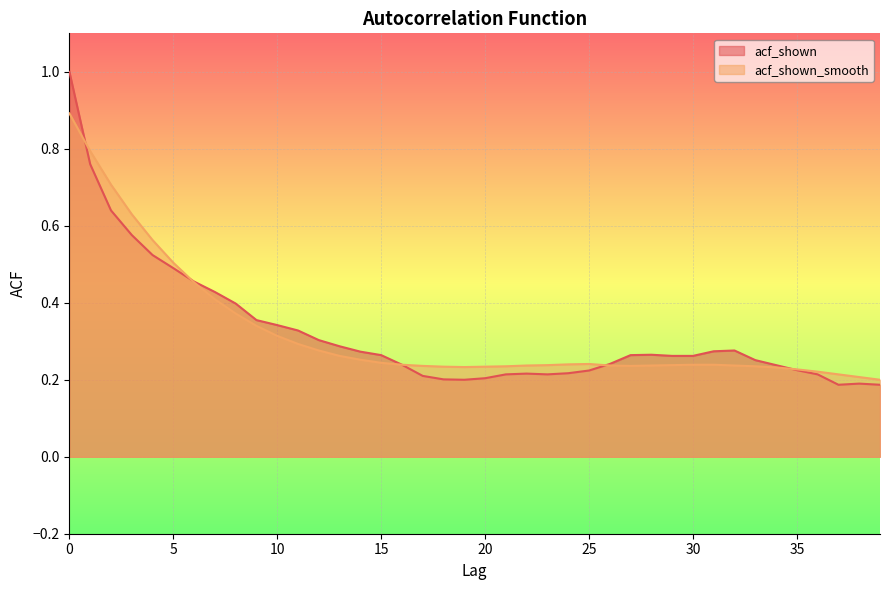

What is the difference between the maximum and minimum values in the acf_shown series?

0.8